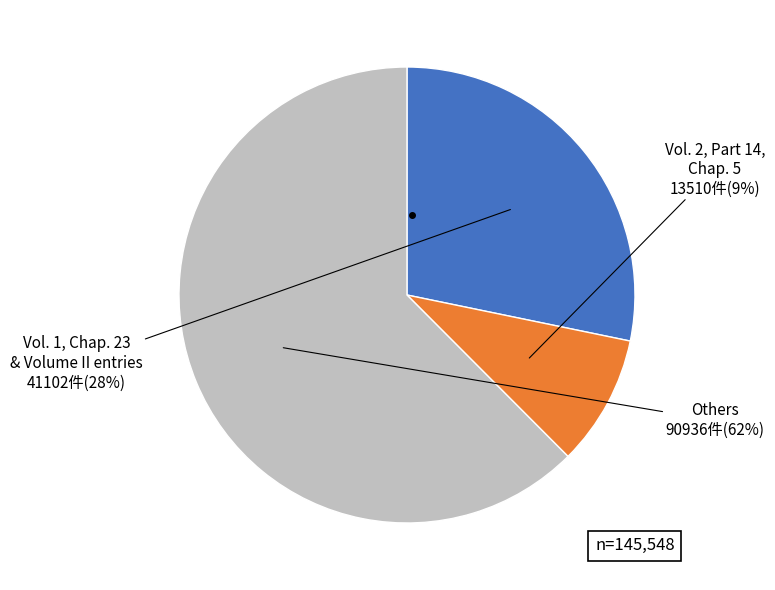

Does any single category account for the majority?

Yes